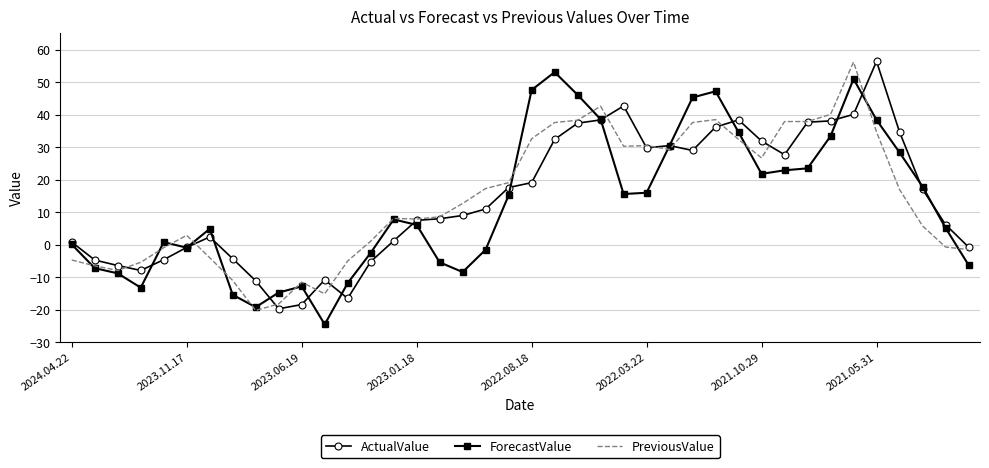

What is the greatest value displayed?

56.4